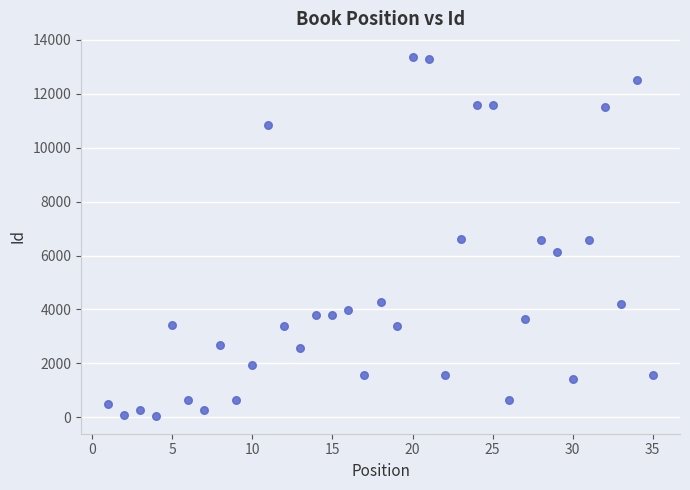

What is the range of X values (max minus min)?

34